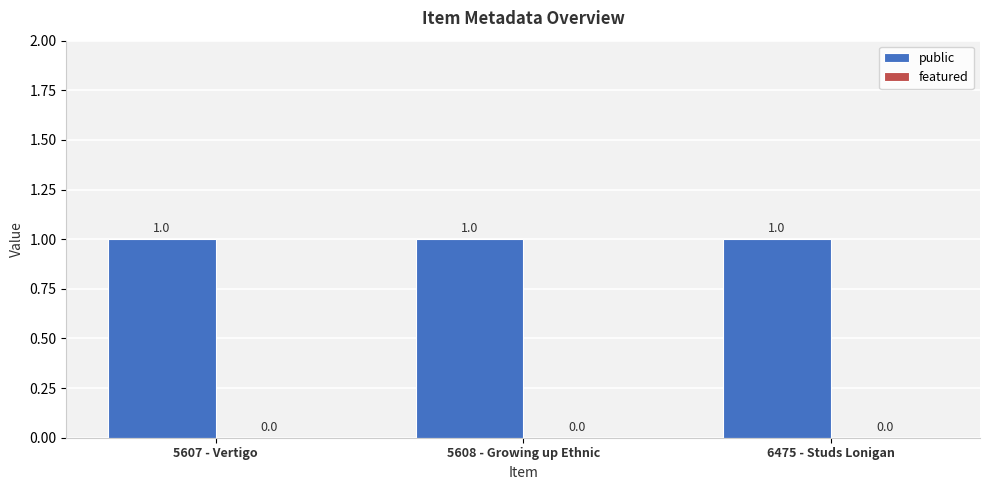

What is the total value across all series at 5608 - Growing up Ethnic?

1